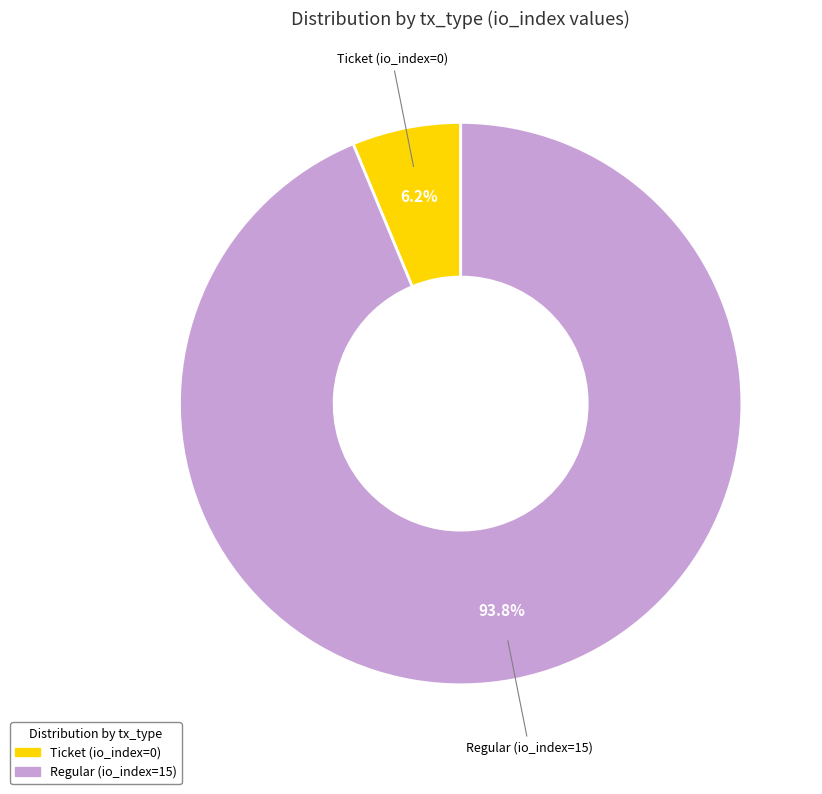

Between Regular (io_index=15) and Ticket (io_index=0), which is larger?

Regular (io_index=15)